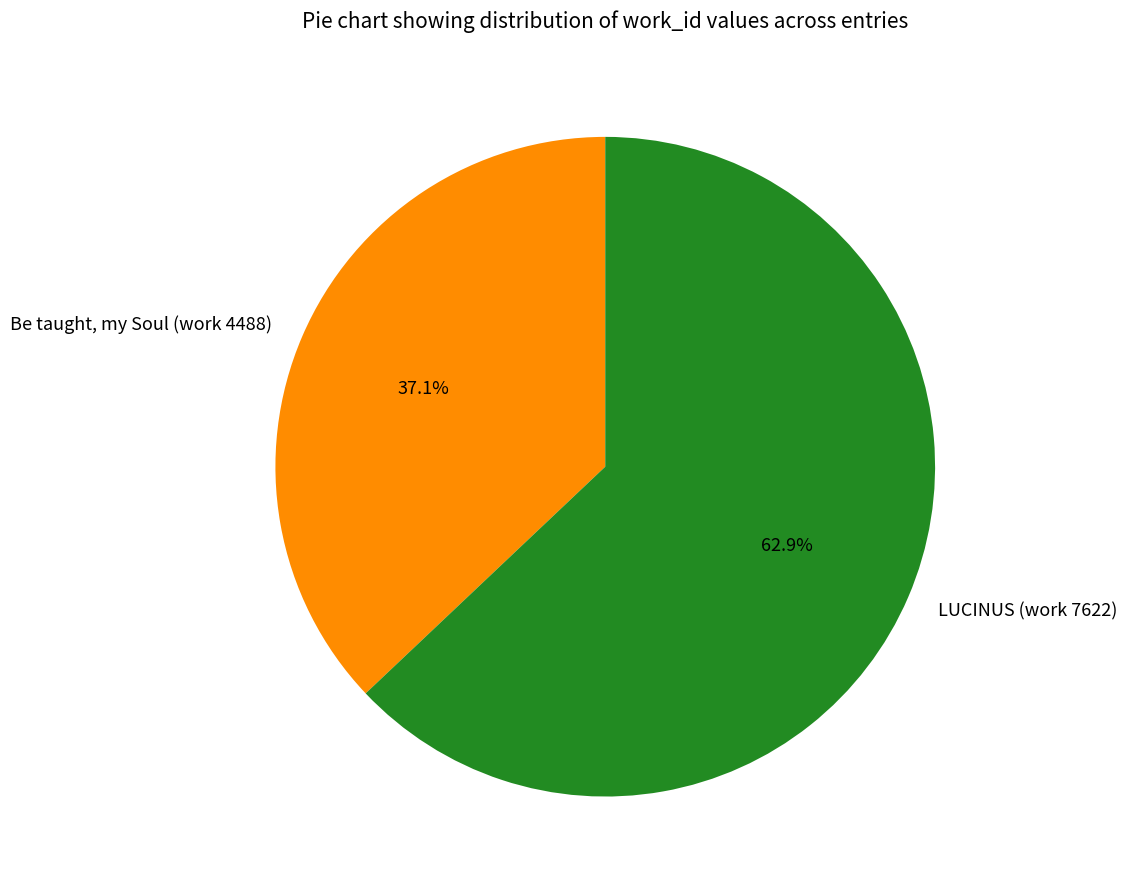

To the nearest percent, what is the average slice percentage?

50%